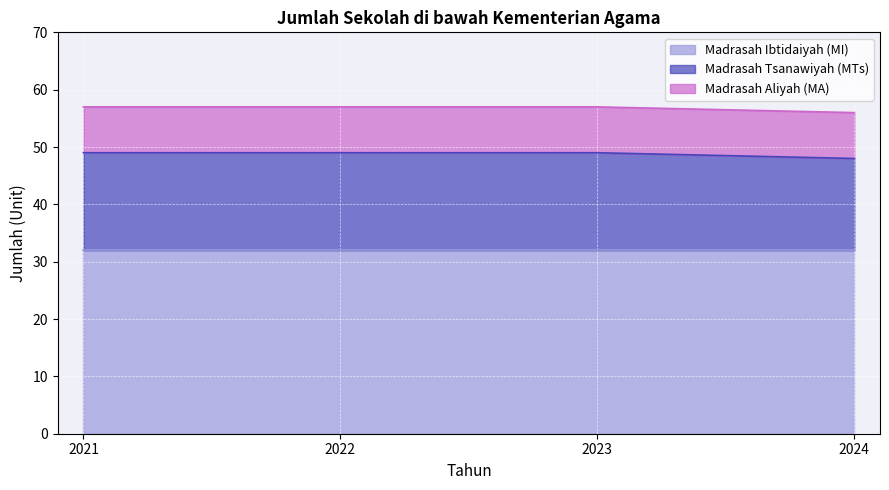

True or false: Madrasah Ibtidaiyah (MI) and Madrasah Tsanawiyah (MTs) cross at least once.

False